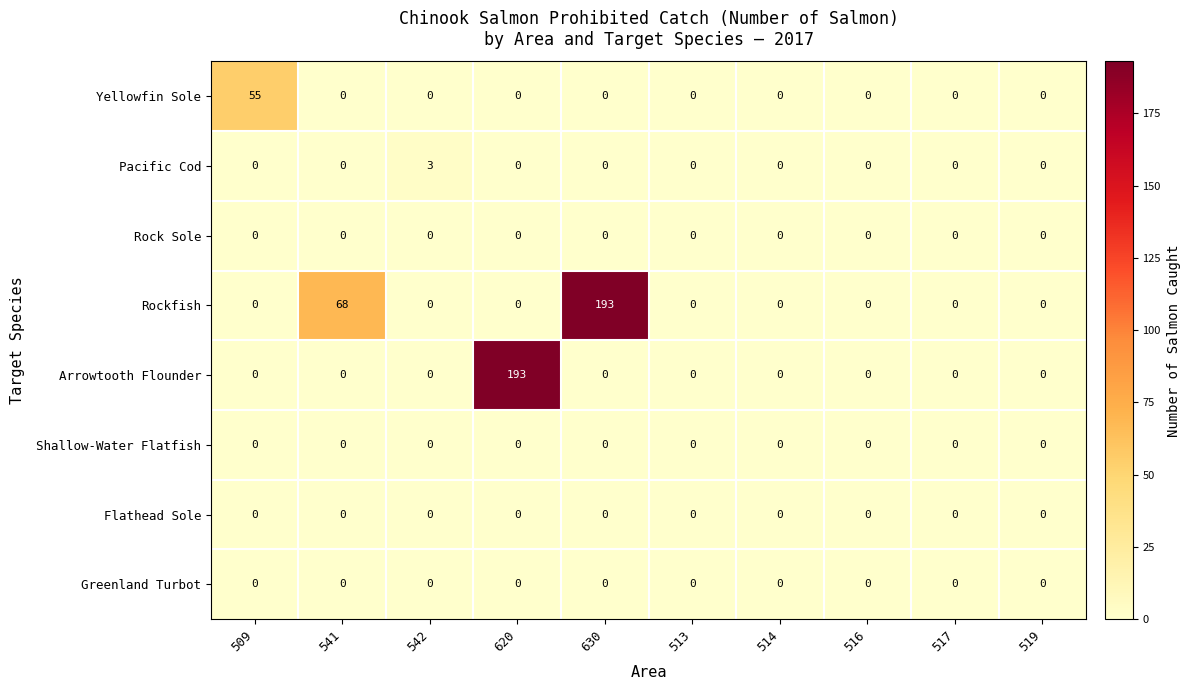

Which series changed the most between 541 and 517?

Rockfish